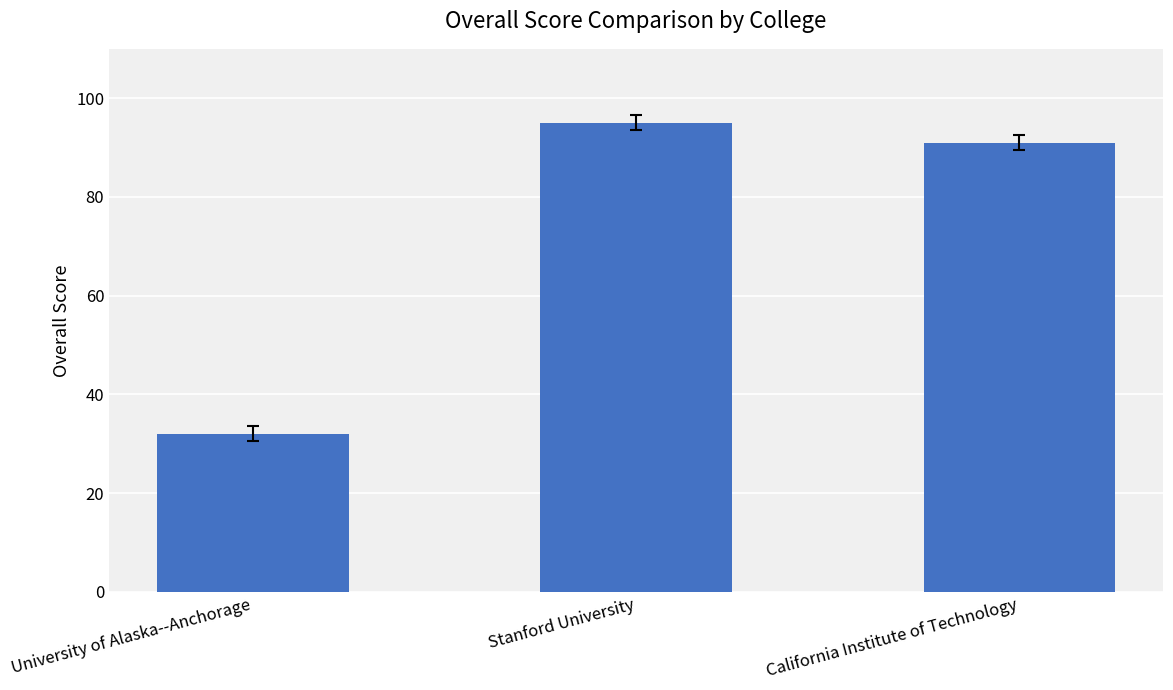

At which category does the chart reach its minimum across all series?

University of Alaska--Anchorage